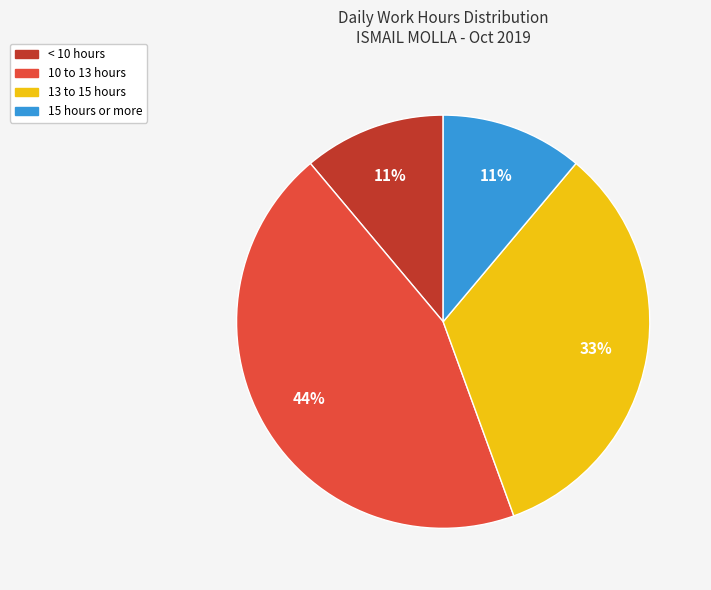

To the nearest percent, what is the difference between the largest and smallest slice percentages?

33%